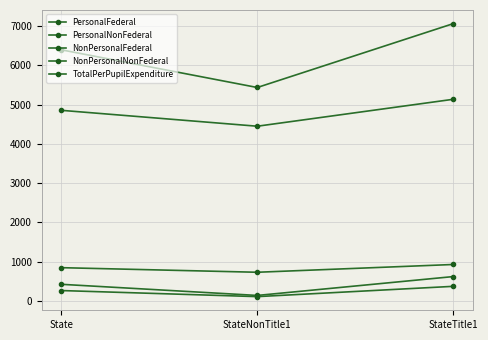

What is the sum of all PersonalFederal values?

1189.4